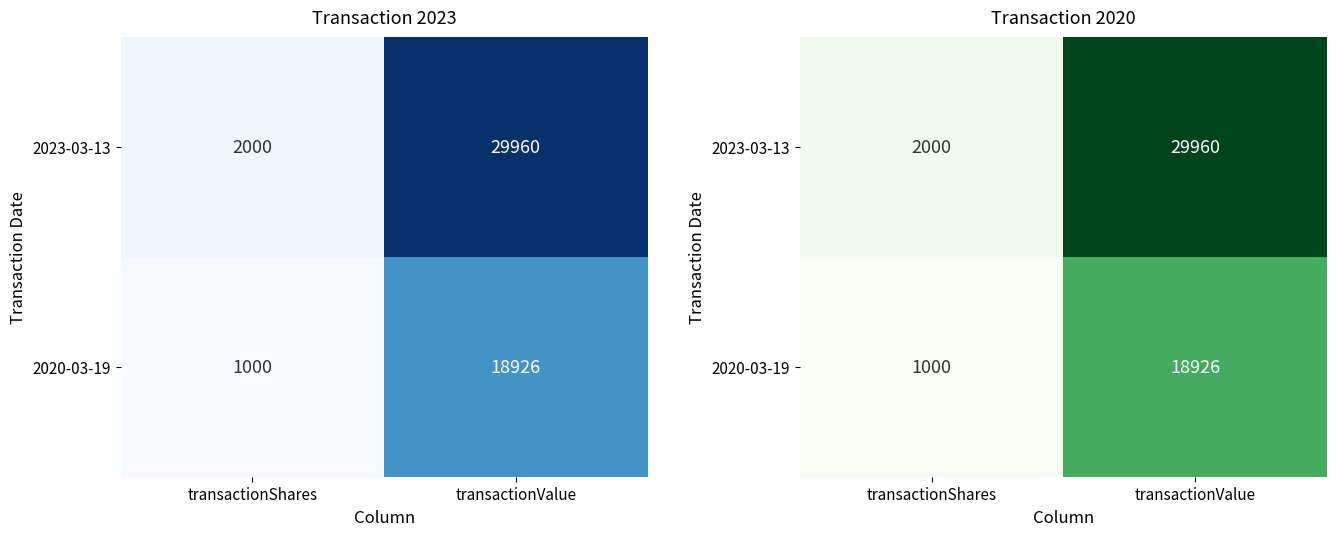

Which category has the highest value in the 2020-03-19 series?

transactionValue